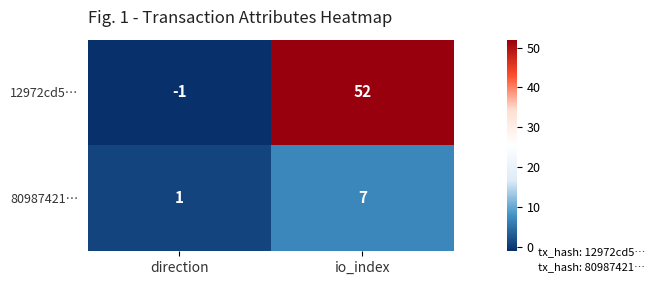

Reading left to right, list all the values displayed in this chart.

12972cd5…: -1	52
80987421…: 1	7